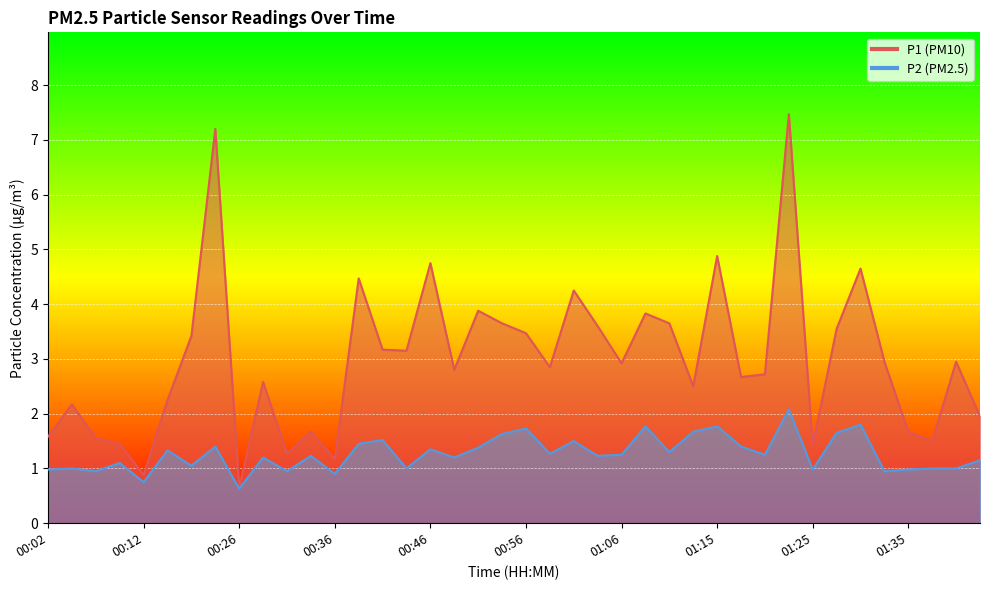

What is the sum of all P2 values?

50.7